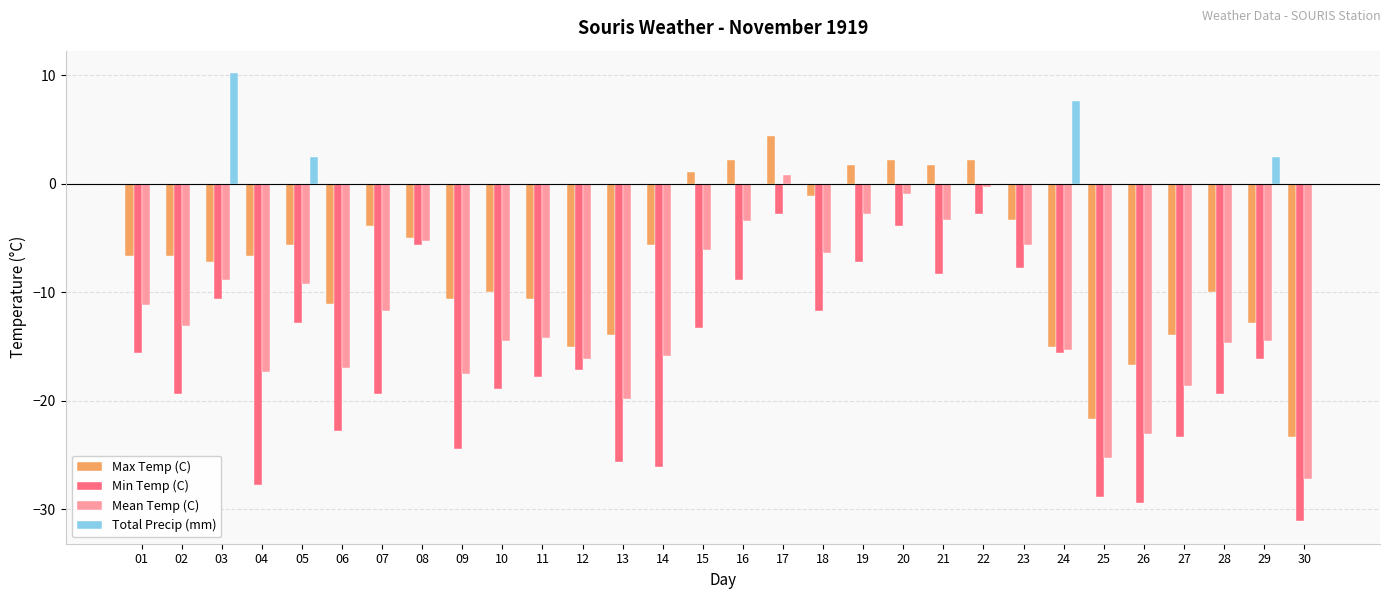

At which label does Min Temp (C) first exceed -16?

01